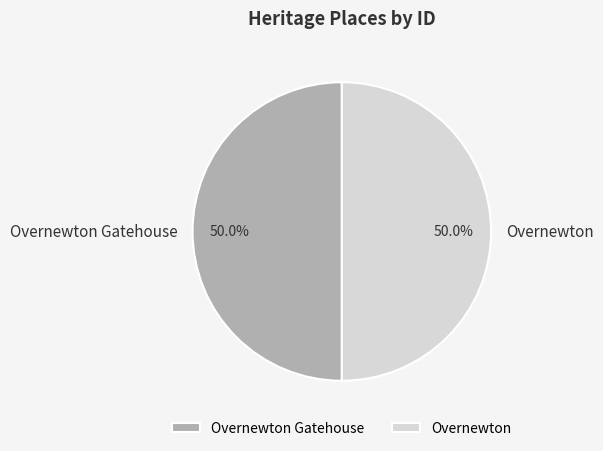

What is the ratio of the value at Overnewton to the value at Overnewton Gatehouse?

1.0